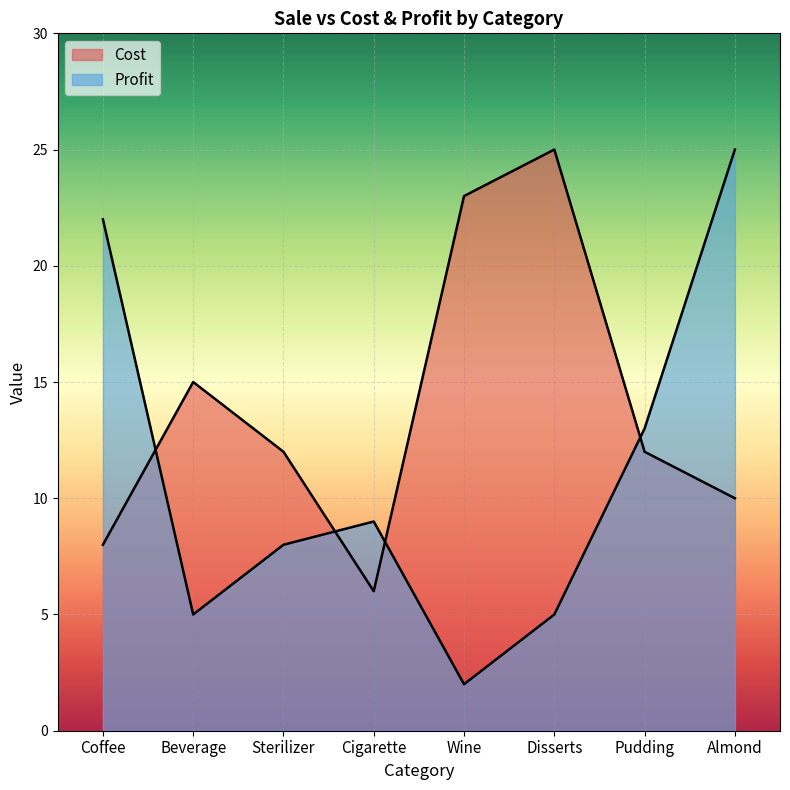

True or false: Profit has more than 2 interior local peaks.

False